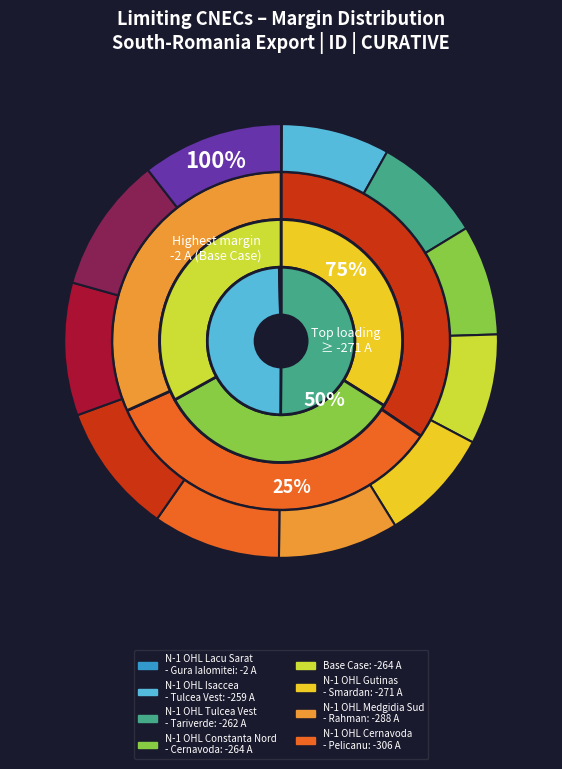

Is there any slice that represents more than half of the pie?

No